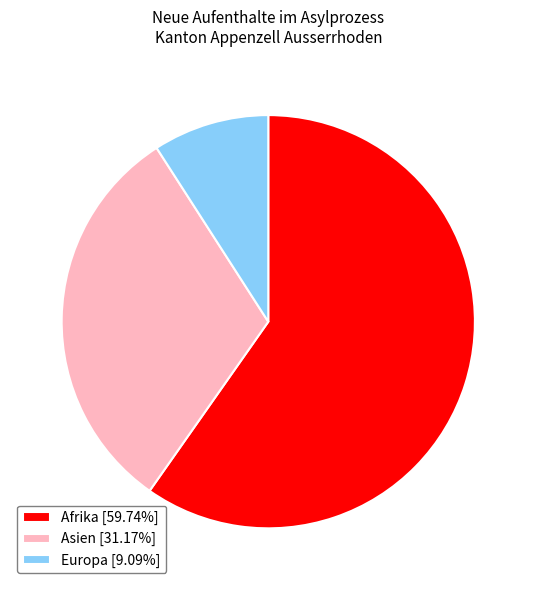

Does any single category account for the majority?

Yes